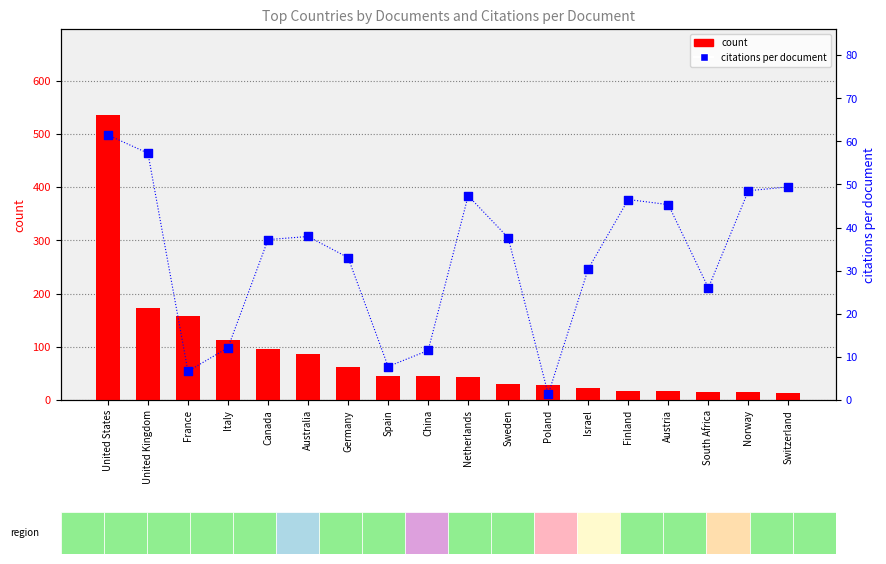

Which series has the largest Y range (max minus min)?

count